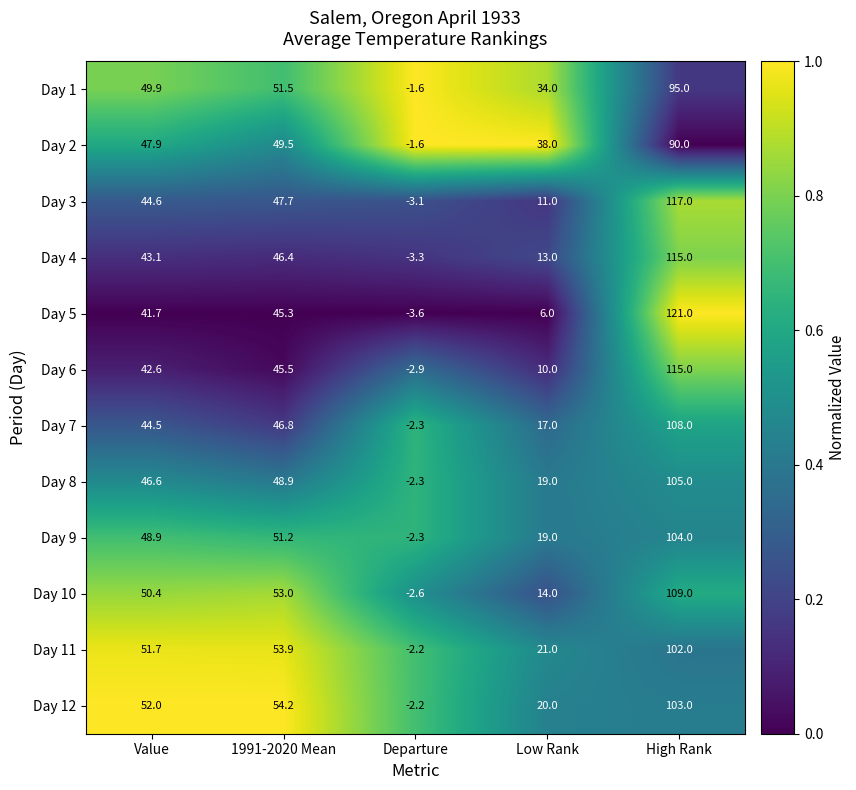

What is the maximum value shown in the chart?

121.0